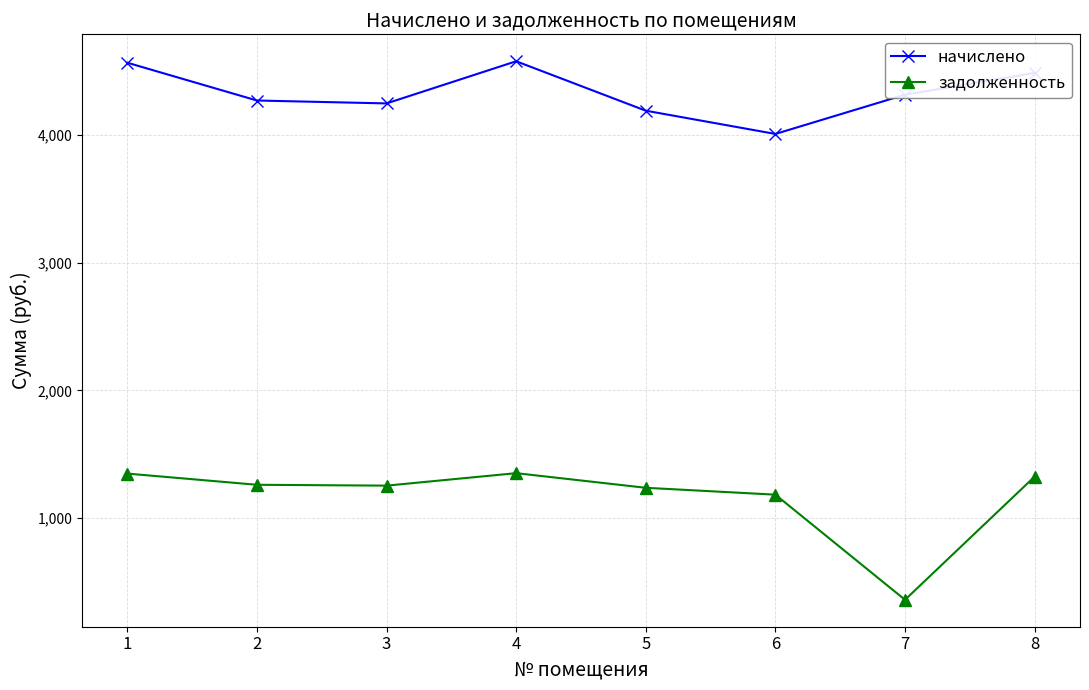

What is the total value across all series at 4?

5929.6